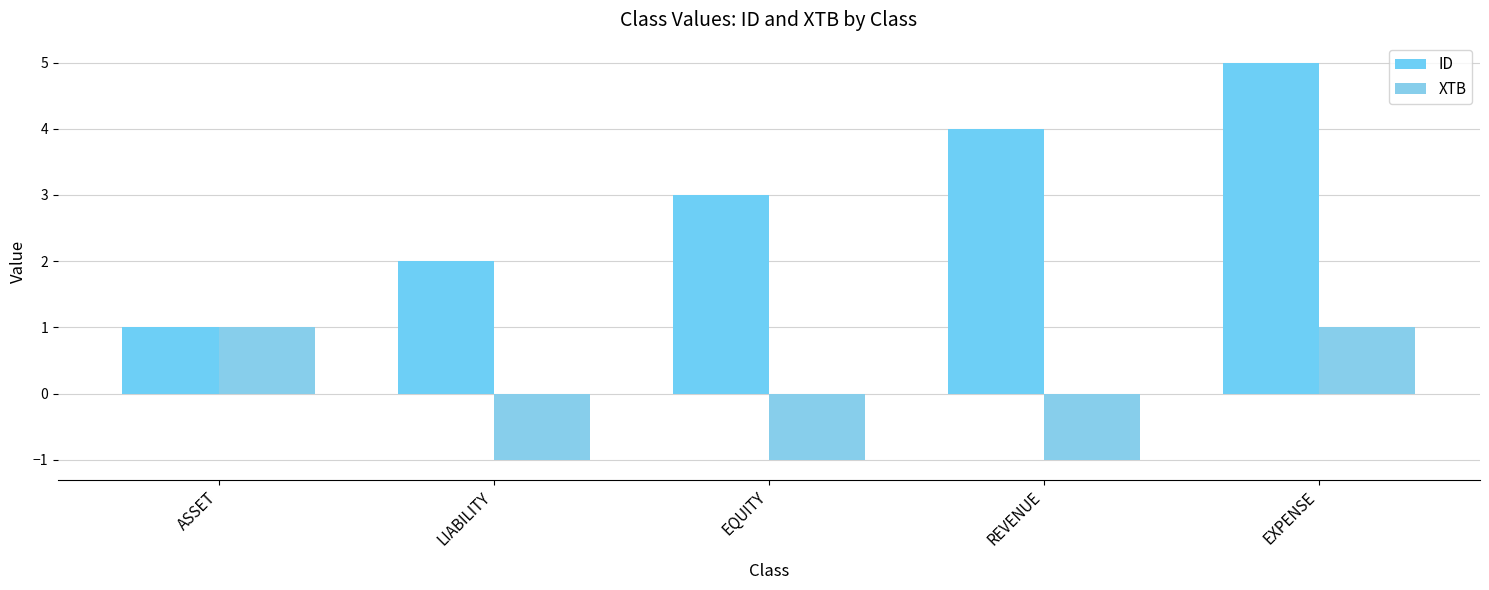

The ID series shows 1 at ASSET. True or false?

False